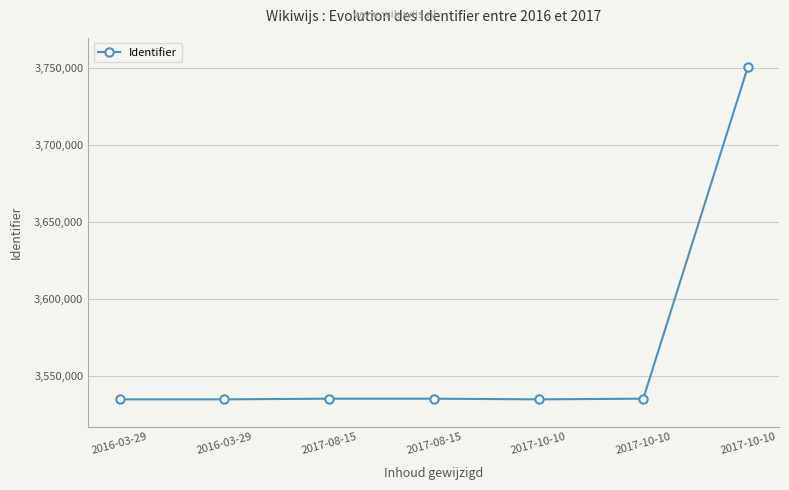

How many interior local peaks (higher than both neighbors) does the data have?

1